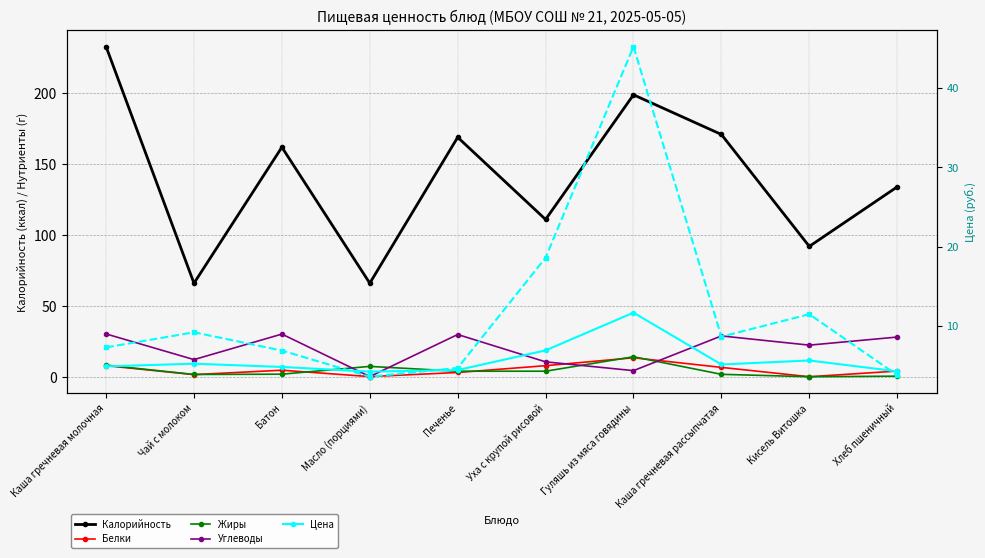

What is the maximum value shown in the chart?

233.0